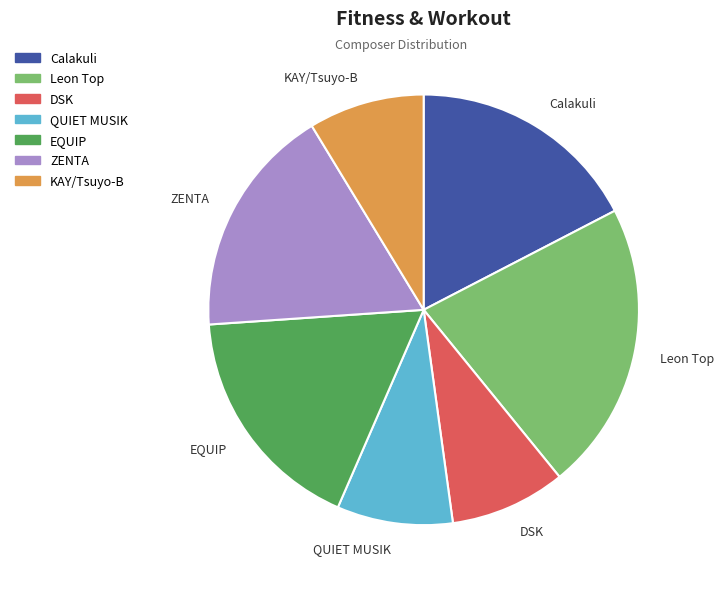

Is the sum of Calakuli and ZENTA greater than half?

No